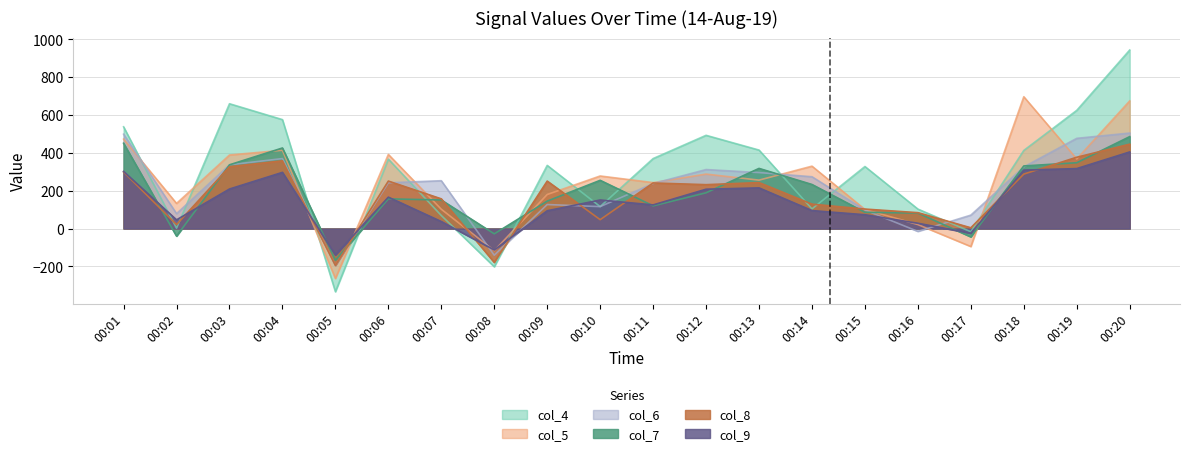

True or false: col_9 has a value of 146 at 00:19.

False